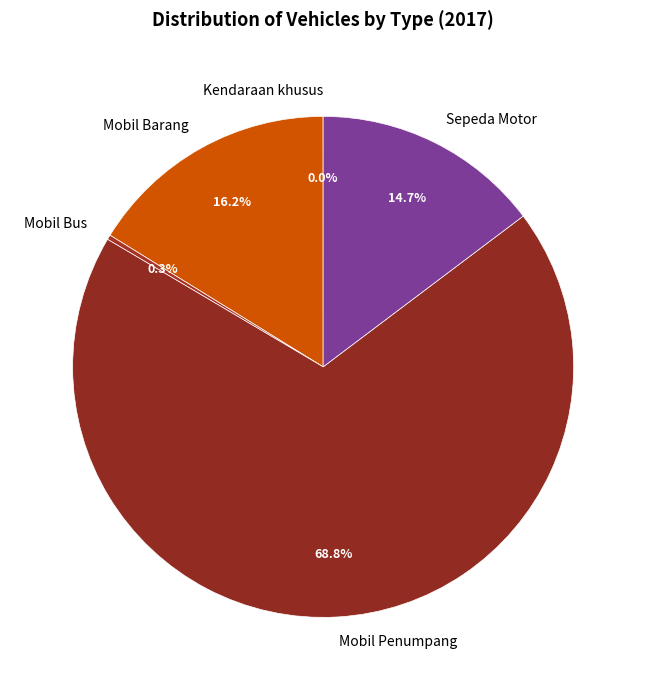

To the nearest percent, what percentage of the pie is Mobil Penumpang?

69%